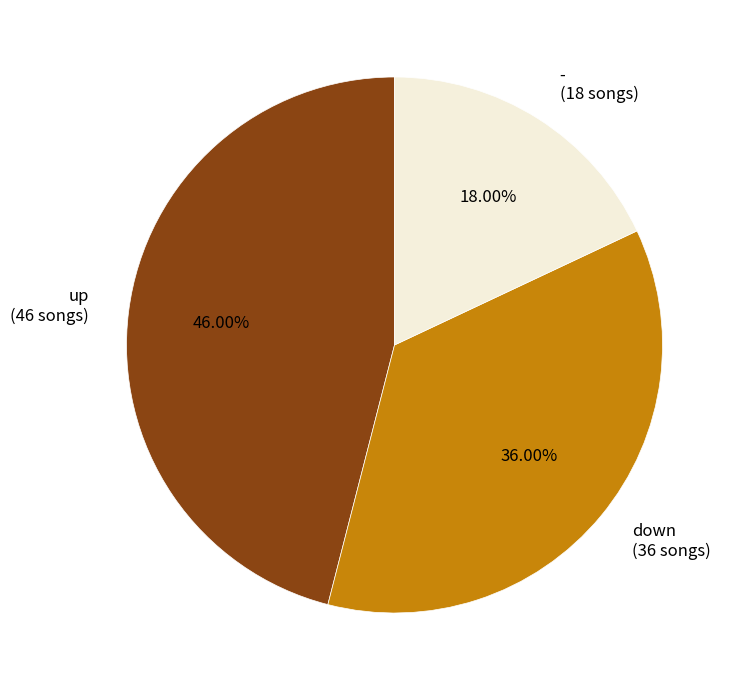

True or false: down accounts for 36% of the total.

True